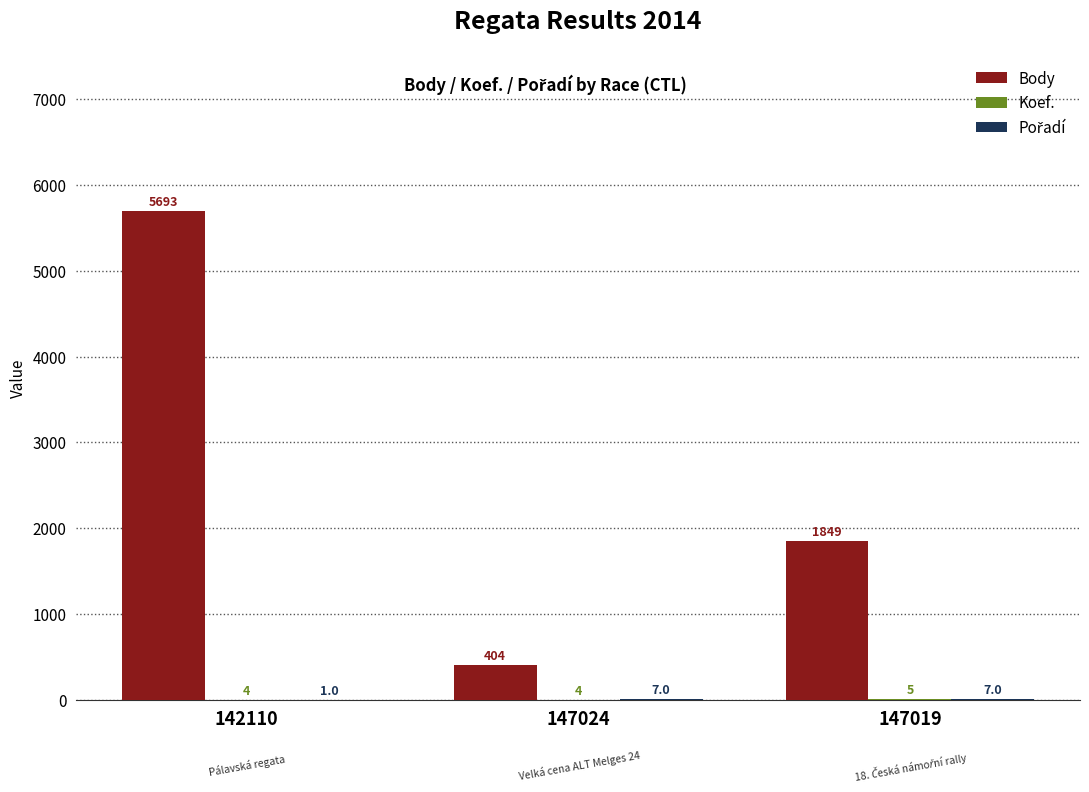

At which category does the chart reach its peak across all series?

142110